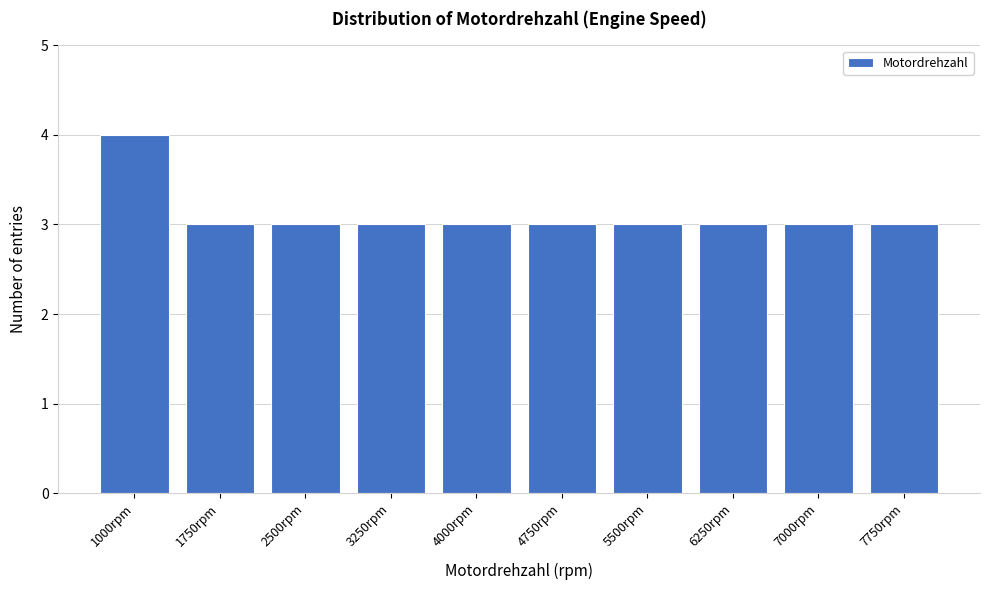

Reading left to right, extract all data points from this chart.

4	3	3	3	3	3	3	3	3	3